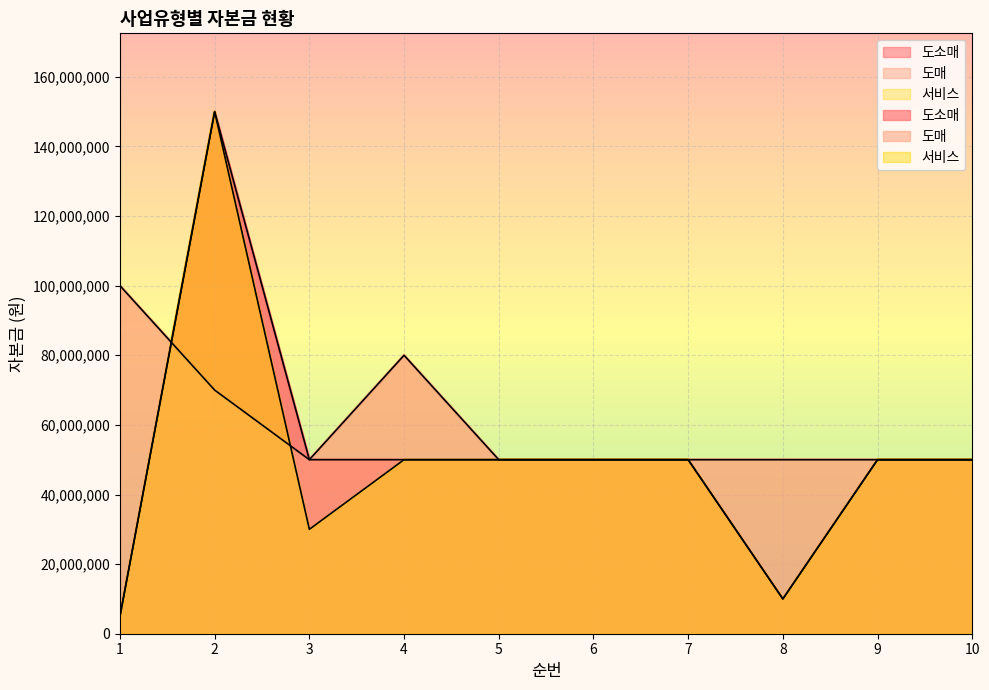

List the series in order of their peak value, highest first.

도소매, 서비스, 도매